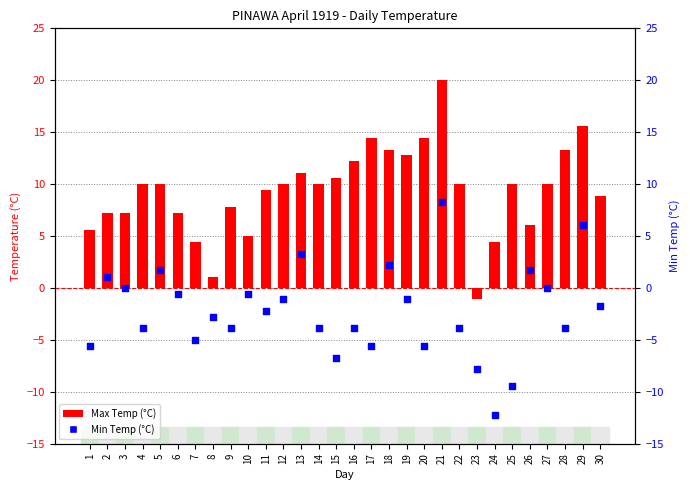

At how many categories does at least one series exceed 13?

6